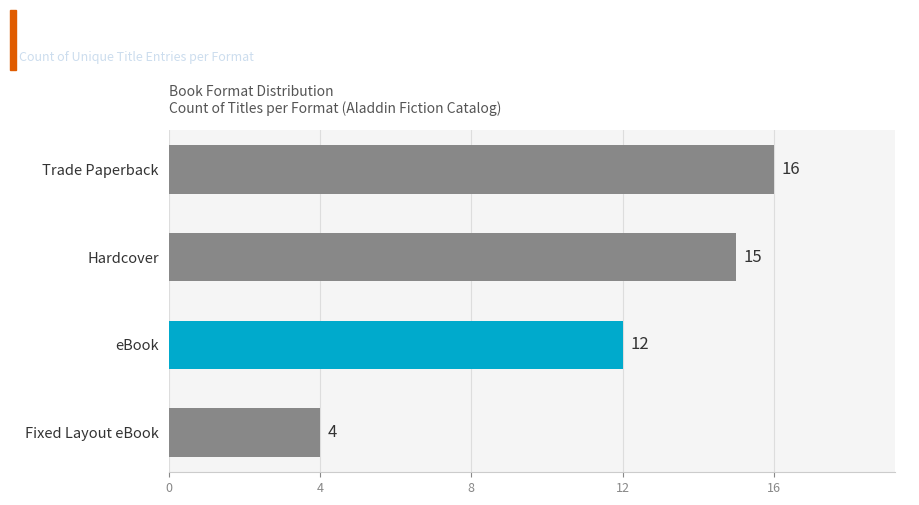

Read the value at eBook.

12